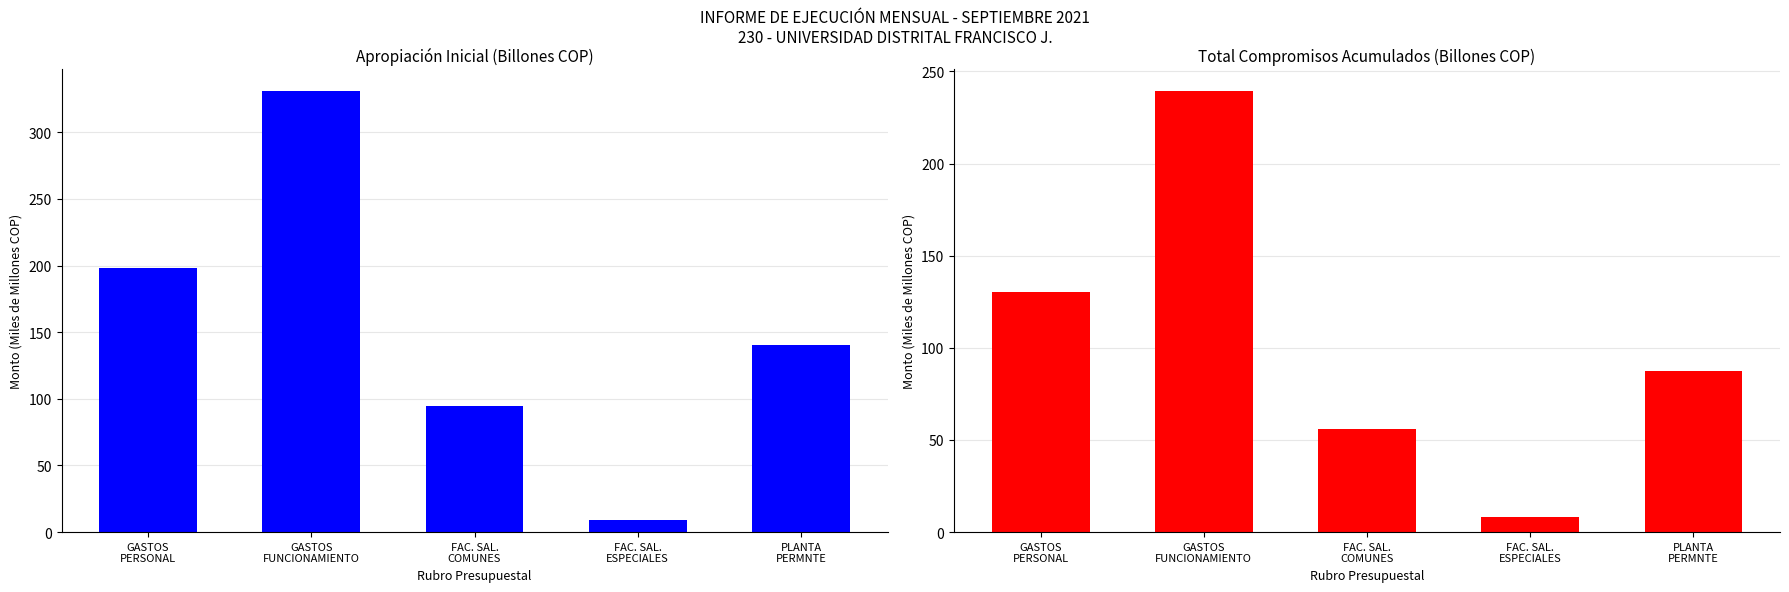

Are the bars horizontal?

No